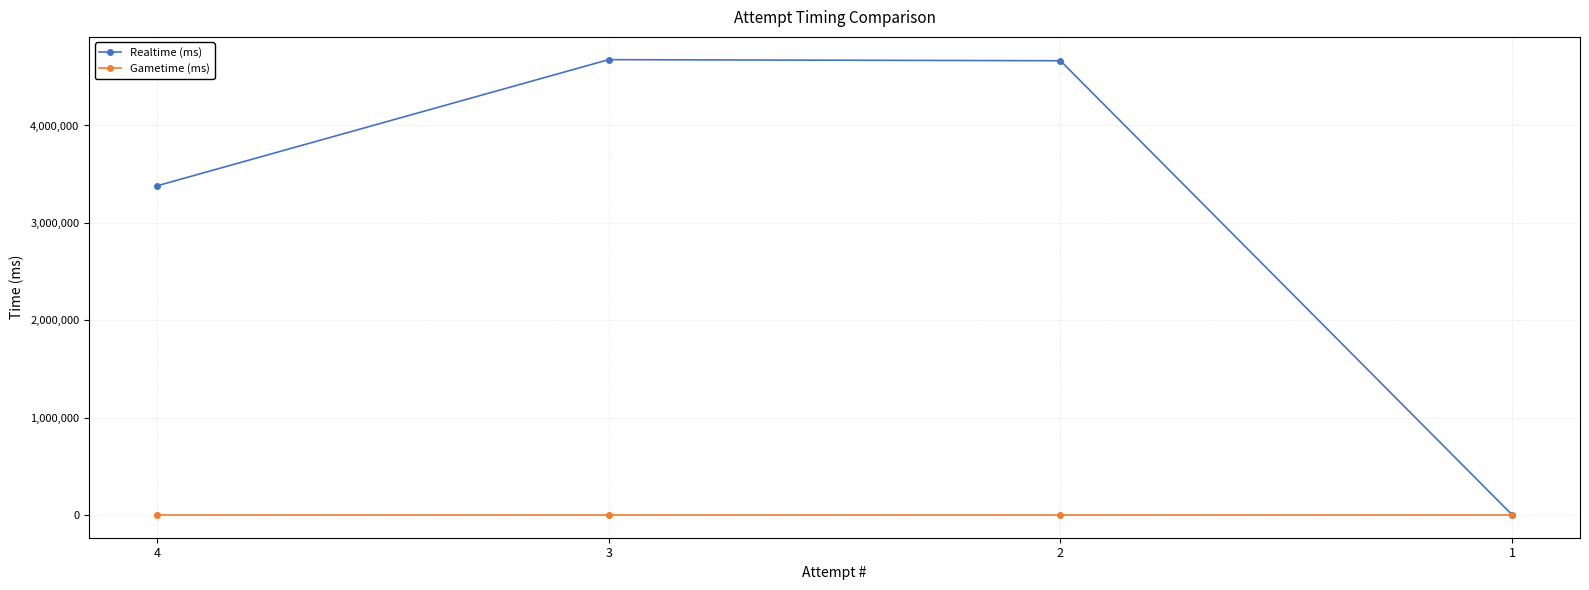

How many interior local peaks does the Realtime (ms) series have?

1